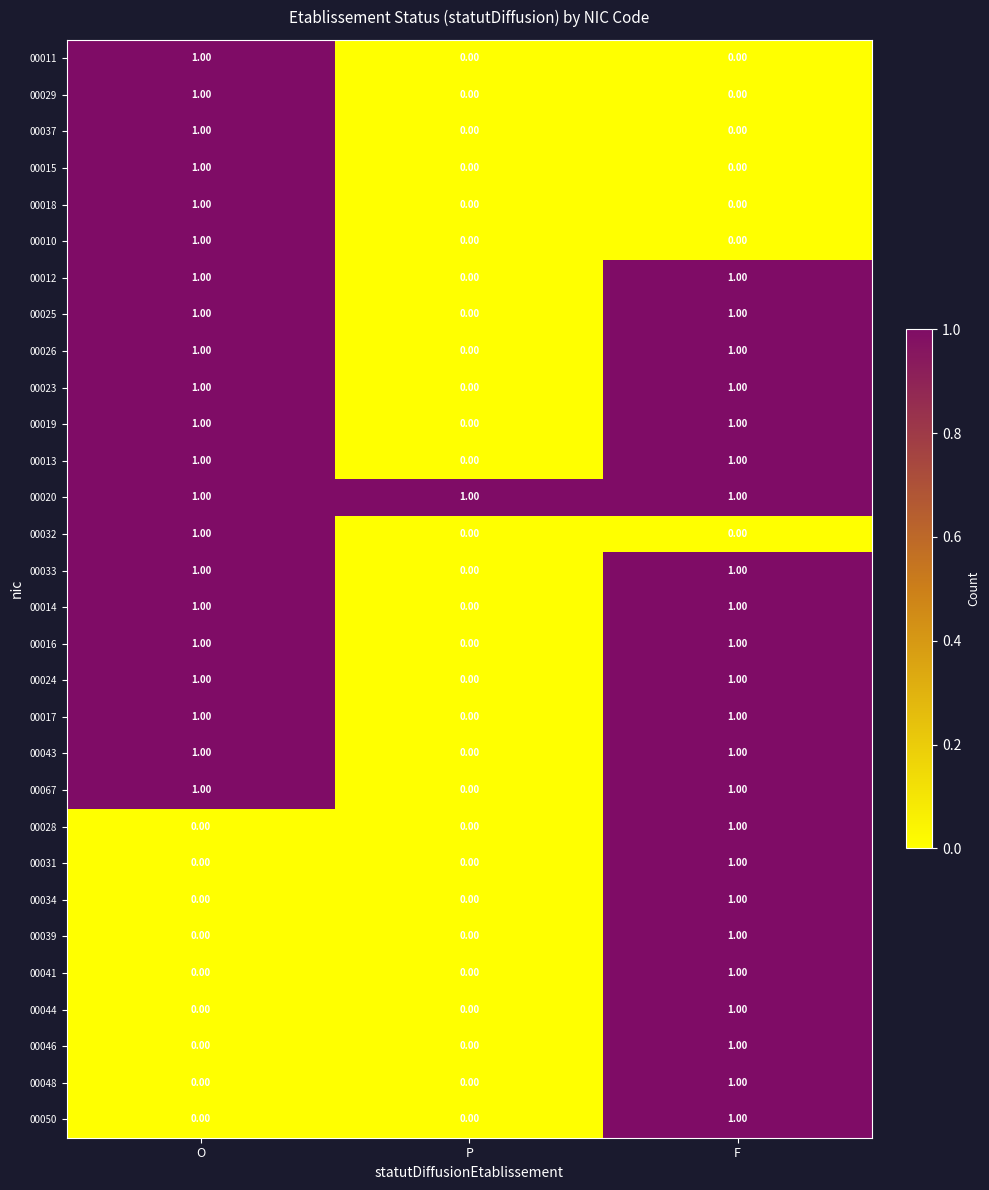

At which category is the sum across all series the highest?

F